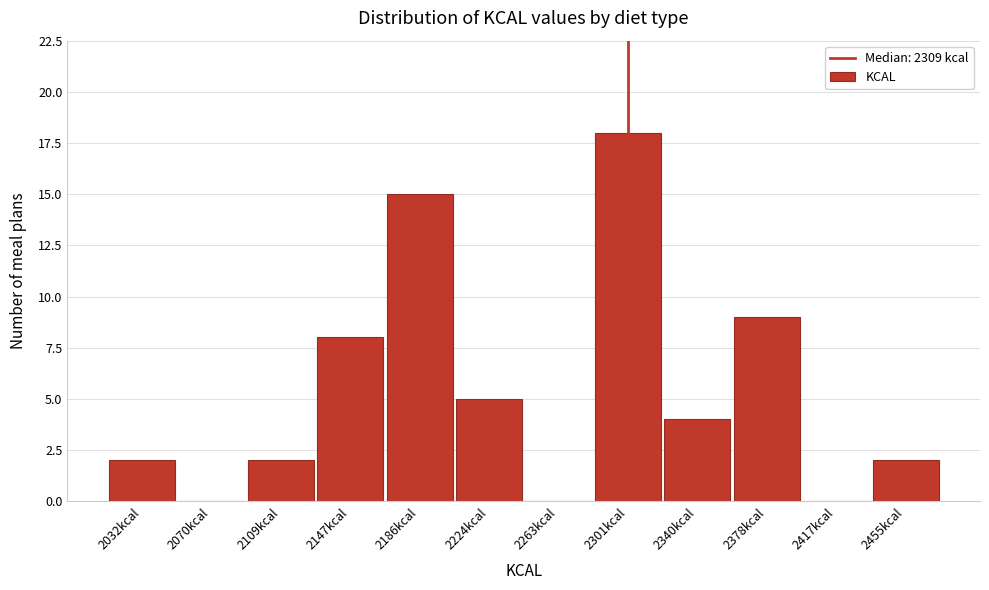

Reading right to left, extract all data points from this chart.

2455kcal=2	2417kcal=0	2378kcal=9	2340kcal=4	2301kcal=18	2263kcal=0	2224kcal=5	2186kcal=15	2147kcal=8	2109kcal=2	2070kcal=0	2032kcal=2